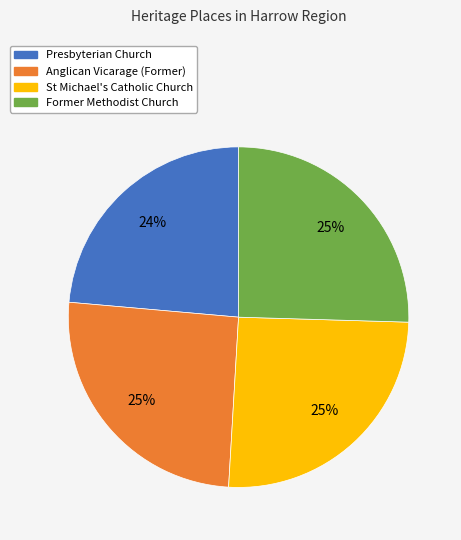

How many segments does this pie chart have?

4